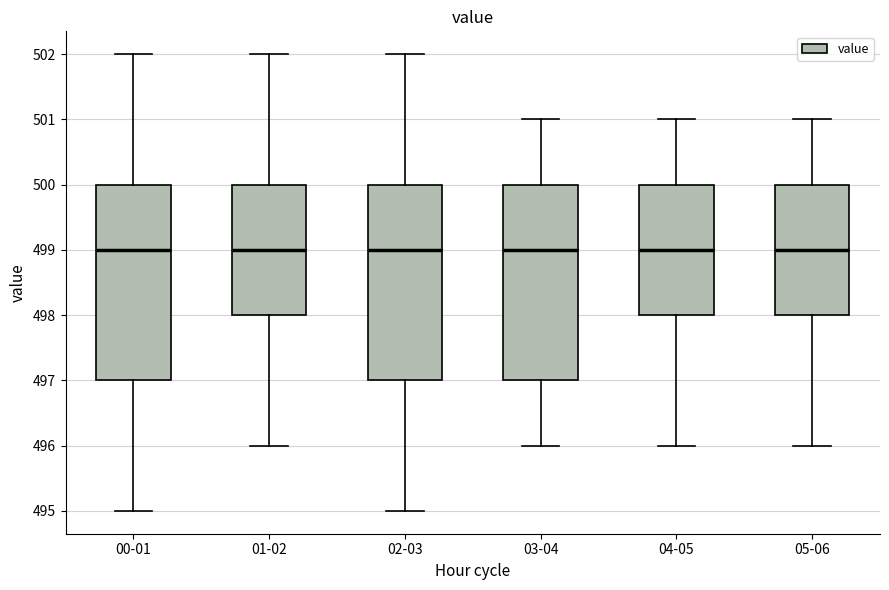

Reading left to right, transcribe this box plot: for each box, give where its median line is, the range the box spans, and where its two whiskers end, as read against the y-axis. The values are not printed on the chart, so give them approximately, as read against the axis.

00-01: median 499, box 497 to 500, whiskers 495 to 502
01-02: median 499, box 498 to 500, whiskers 496 to 502
02-03: median 499, box 497 to 500, whiskers 495 to 502
03-04: median 499, box 497 to 500, whiskers 496 to 501
04-05: median 499, box 498 to 500, whiskers 496 to 501
05-06: median 499, box 498 to 500, whiskers 496 to 501